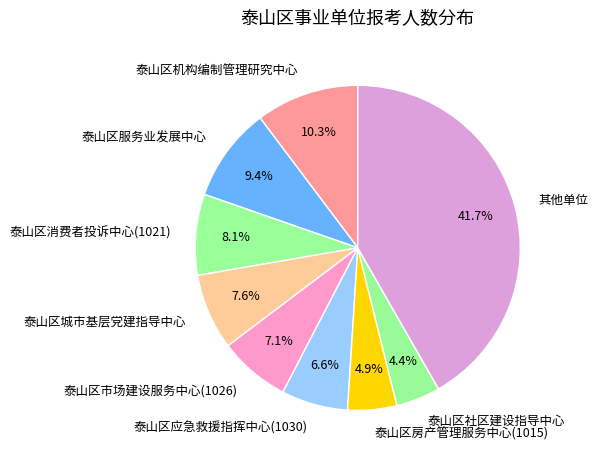

Count the number of slices in the pie.

9